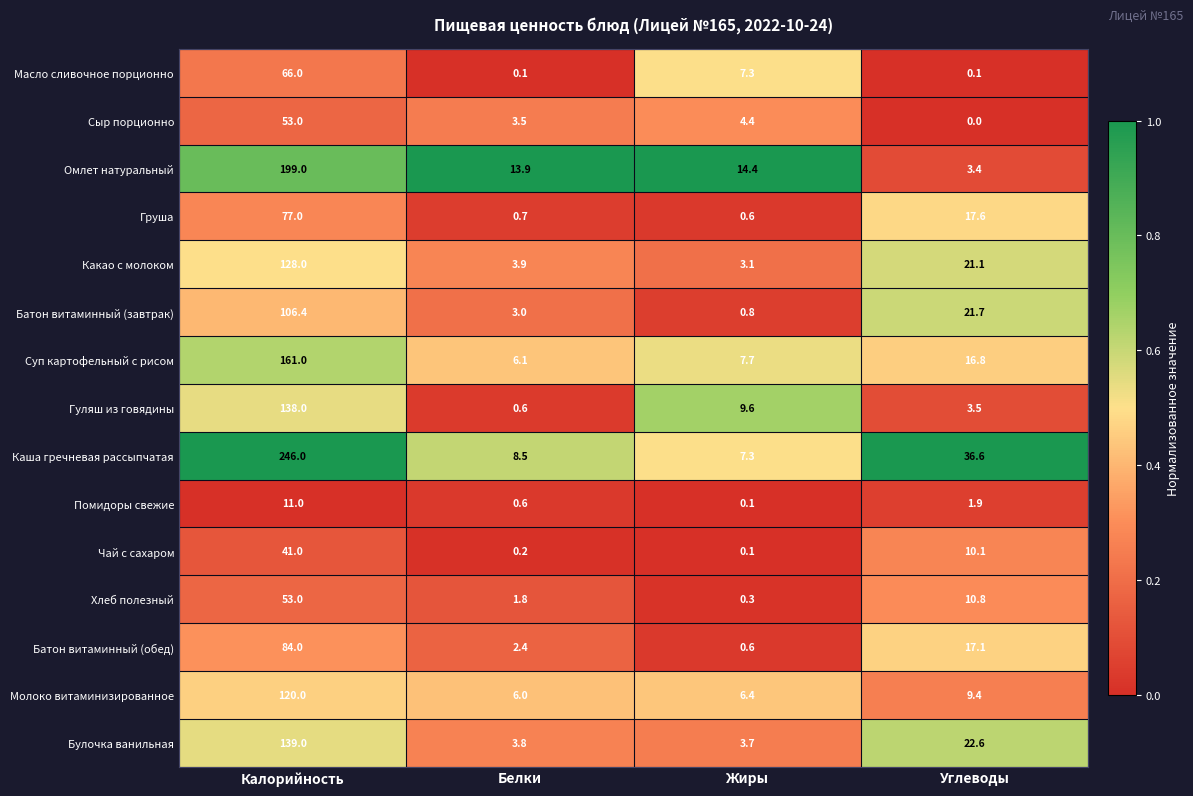

Rank the categories by Чай с сахаром value from highest to lowest.

Калорийность, Углеводы, Белки, Жиры